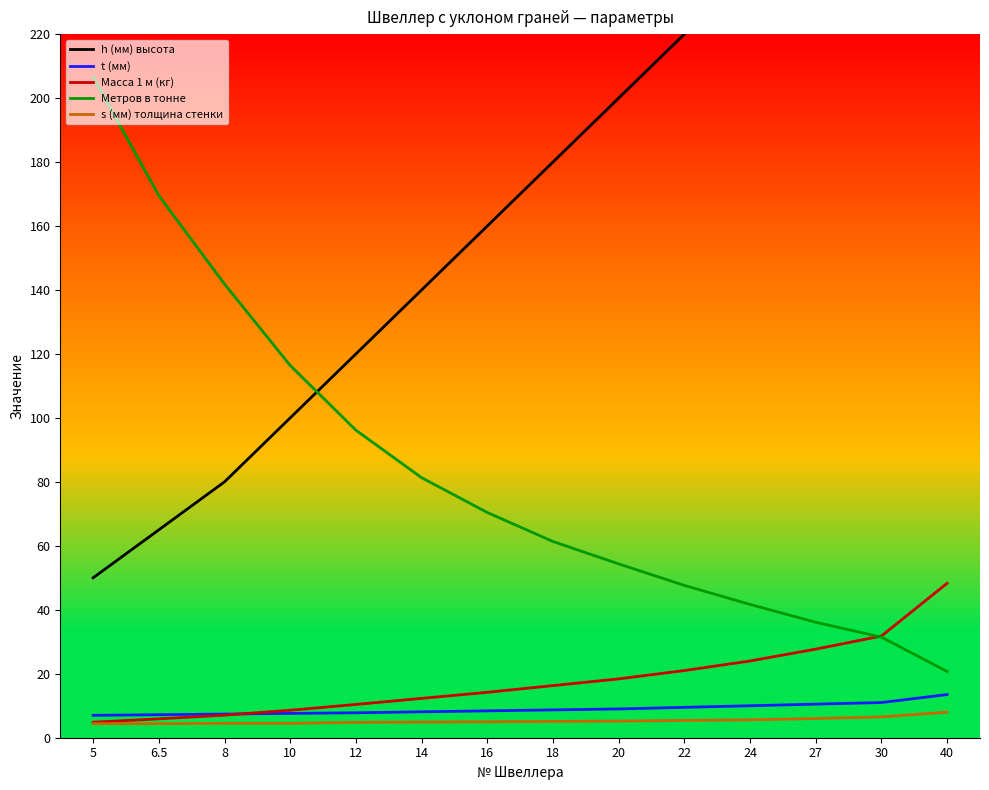

Rank the series by their maximum value, from lowest to highest.

s (мм) толщина стенки, t (мм), Масса 1 м (кг), Метров в тонне, h (мм) высота